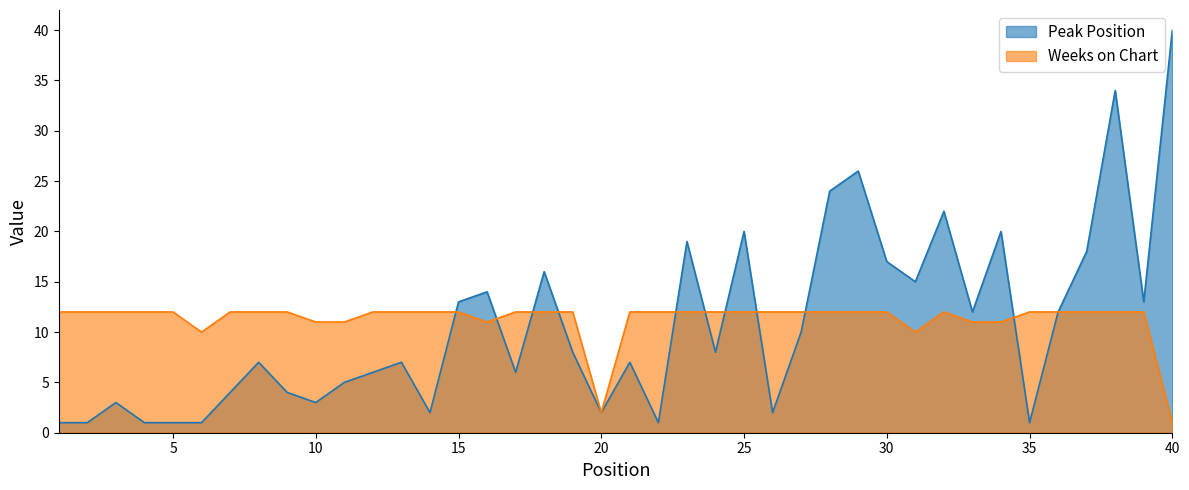

True or false: Peak Position and Weeks on Chart intersect in this chart.

True